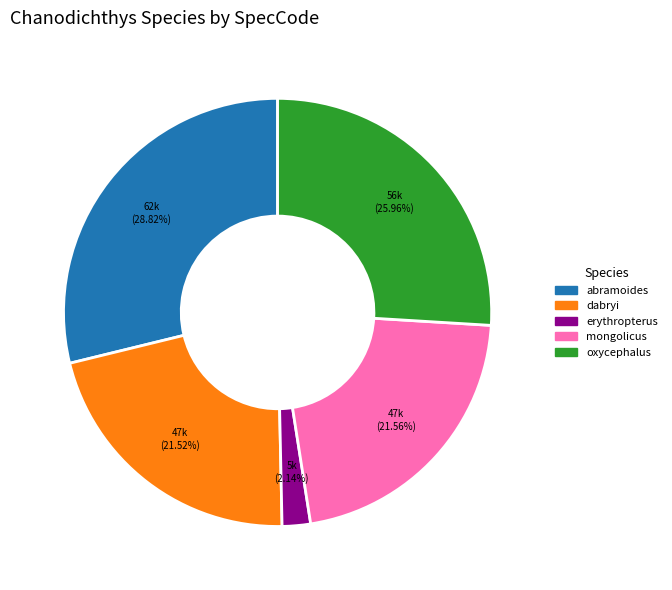

Is there any slice that represents more than half of the pie?

No